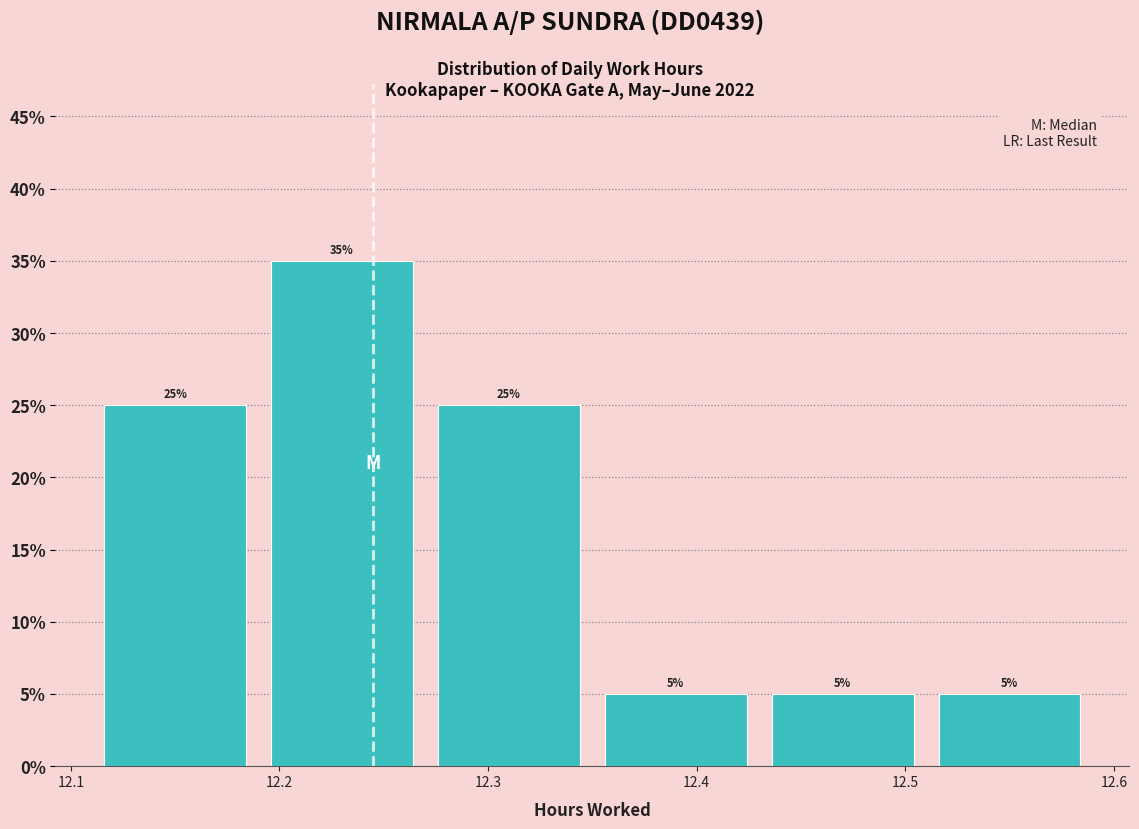

Reading left to right, list every bar in this chart as the range it spans on the x-axis followed by its height.

12.11 to 12.19: 25
12.19 to 12.27: 35
12.27 to 12.35: 25
12.35 to 12.43: 5
12.43 to 12.51: 5
12.51 to 12.59: 5